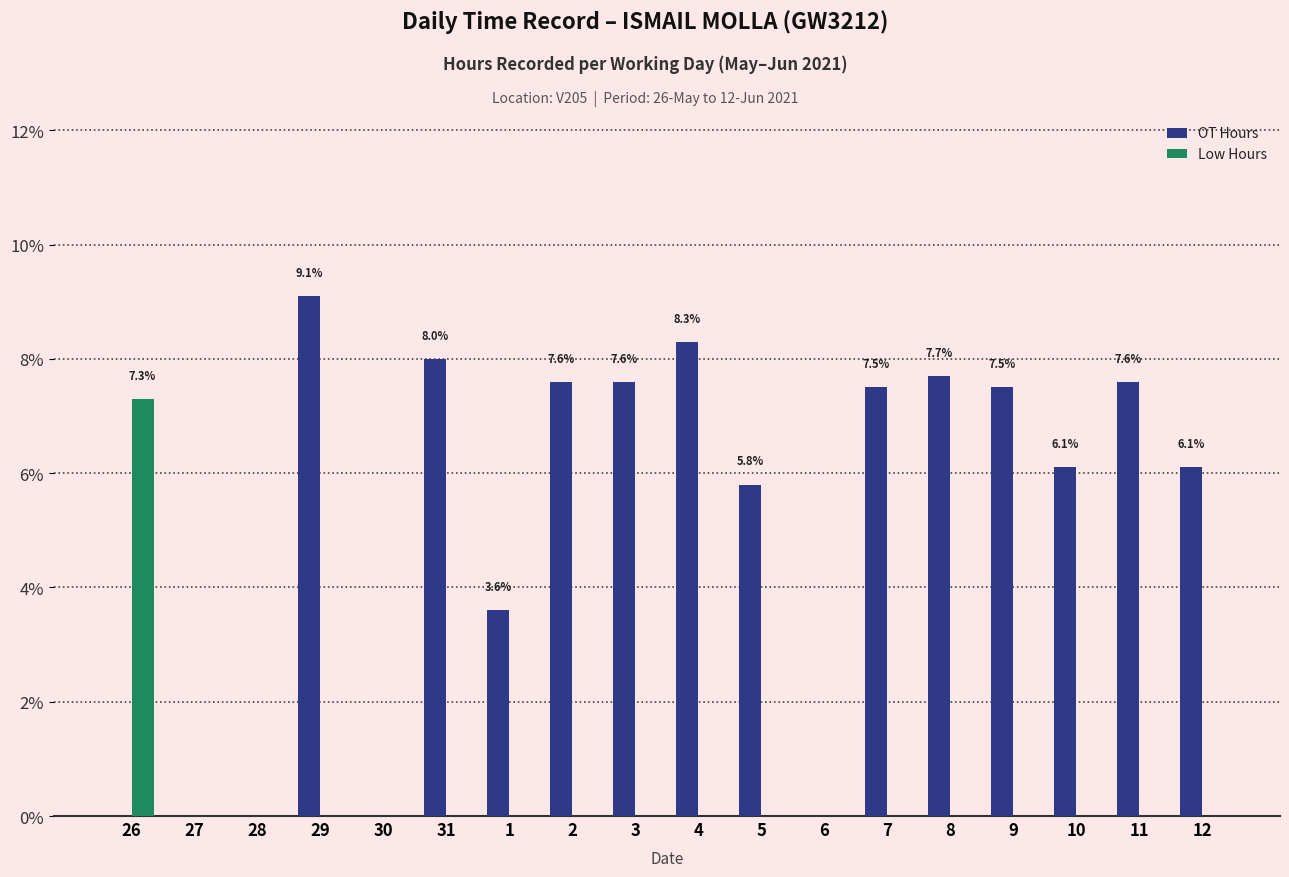

At which category is the sum across all series the highest?

29